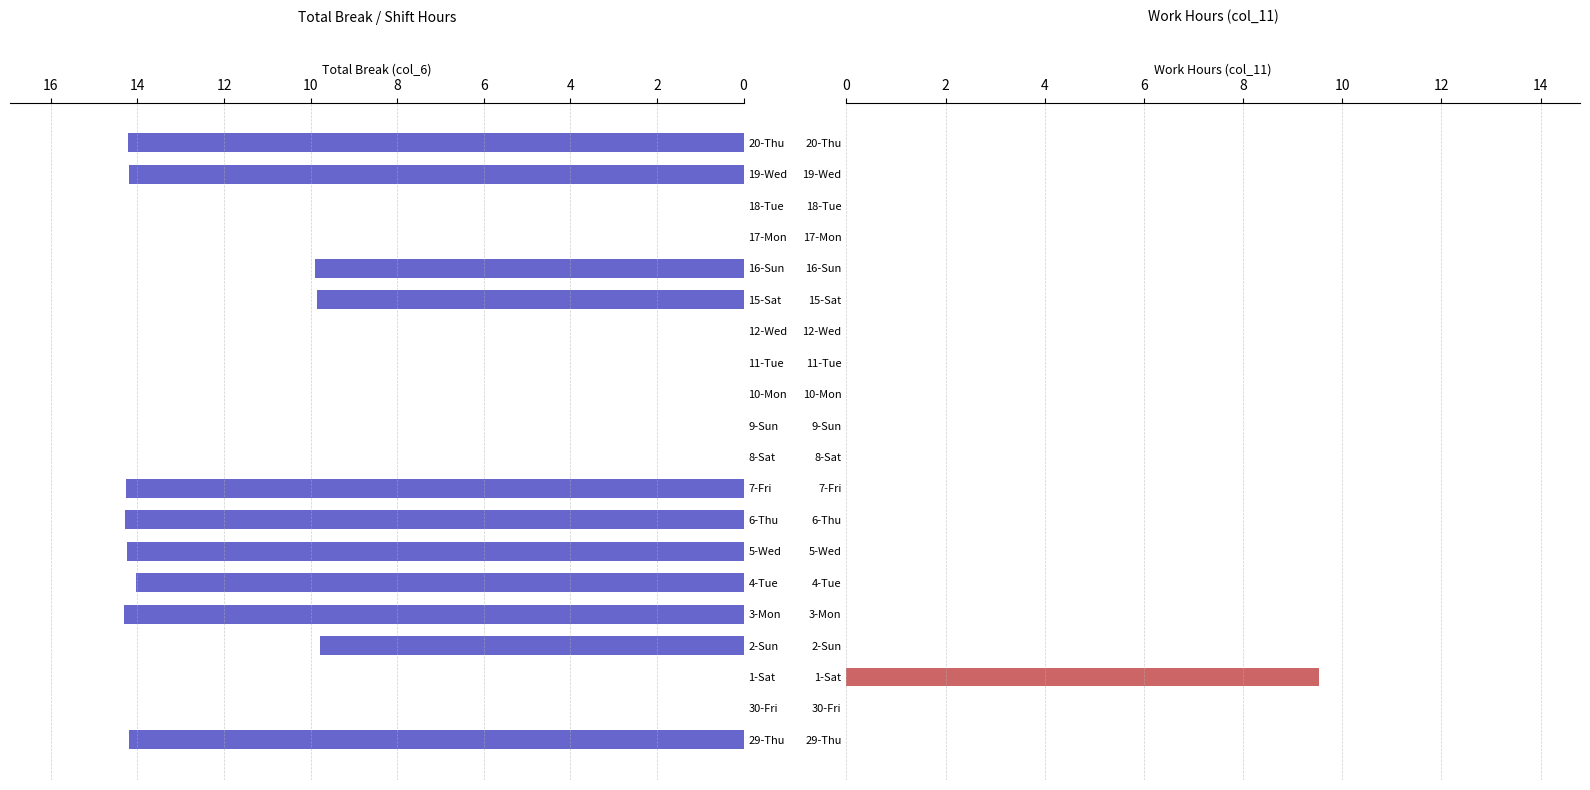

List the series in order of their peak value, lowest first.

Work Hours (col_11), Total Break (col_6)